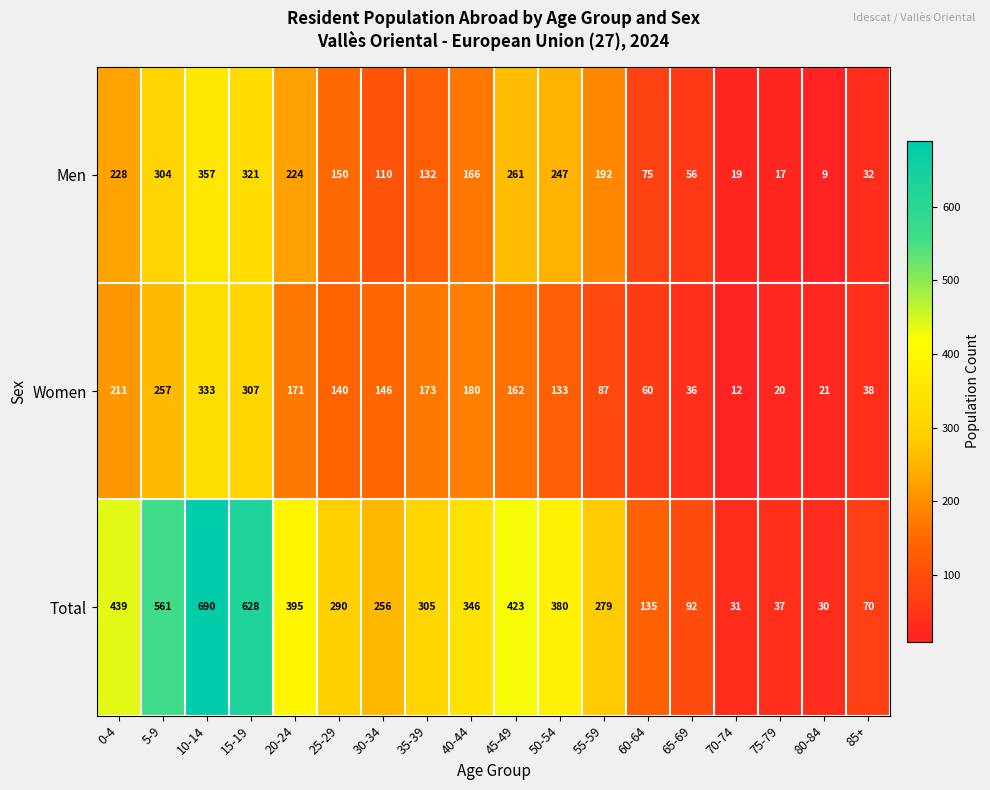

Which label corresponds to the smallest value in the chart?

80-84